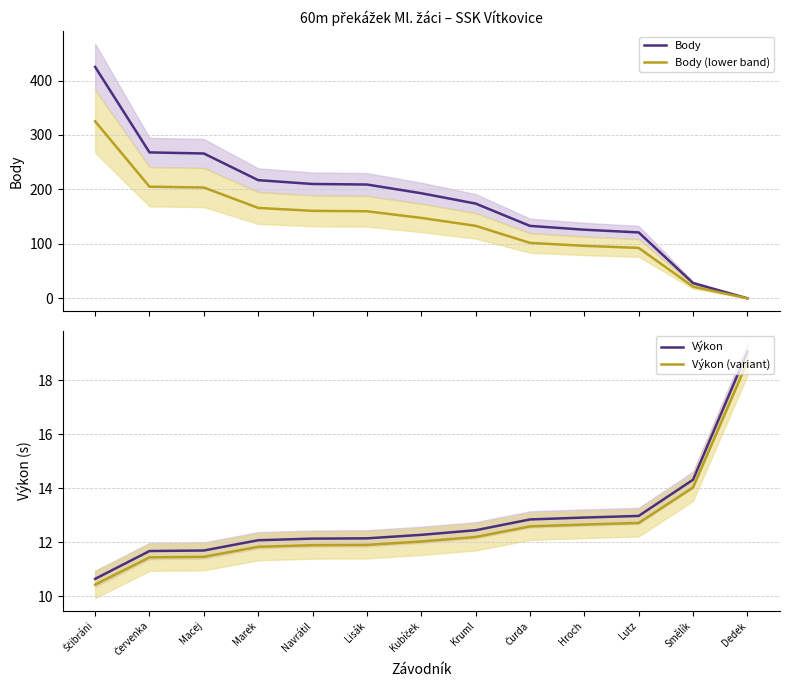

What is the total value across all series at Čurda?

260.2